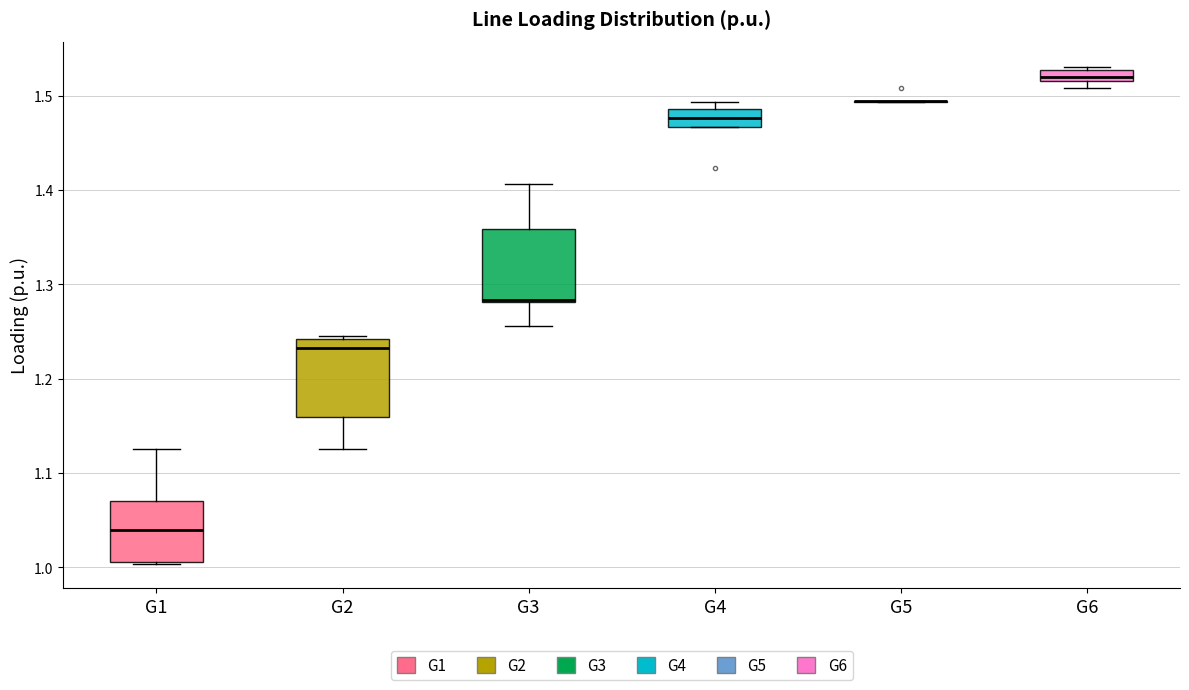

Where is the upper edge of the box for G4 on the y-axis? The values are not printed on the chart, so give them approximately, as read against the axis.

1.49